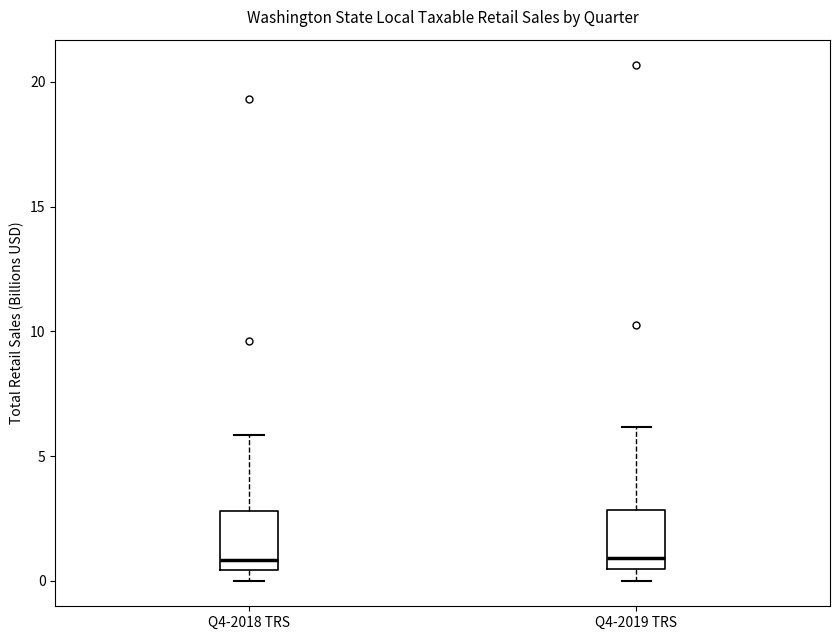

Reading left to right, read every box against the y-axis: the position of its median line, the range the box covers, and the ends of its whiskers. The values are not printed on the chart, so give them approximately, as read against the axis.

Q4-2018 TRS: median 1.0, box 0.5 to 3.0, whiskers 0.0 to 6.0
Q4-2019 TRS: median 1.0, box 0.5 to 3.0, whiskers 0.0 to 6.0